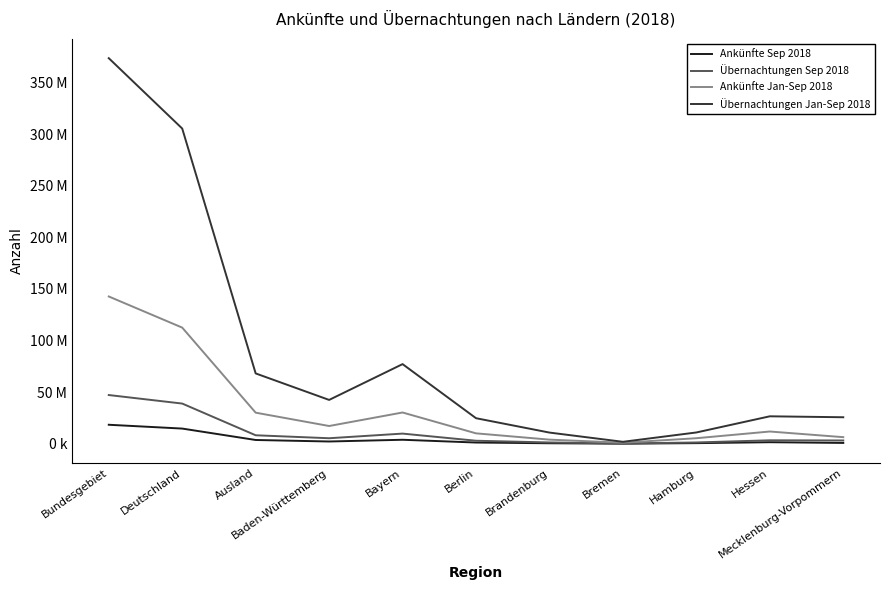

What position from the right is Mecklenburg-Vorpommern?

1